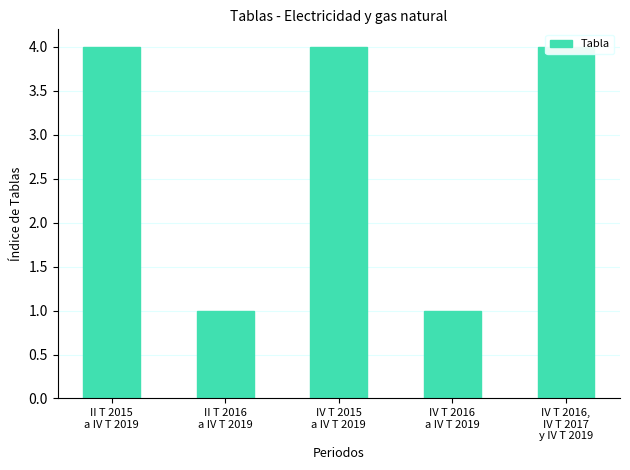

Which label corresponds to the largest value in the chart?

II T 2015
a IV T 2019